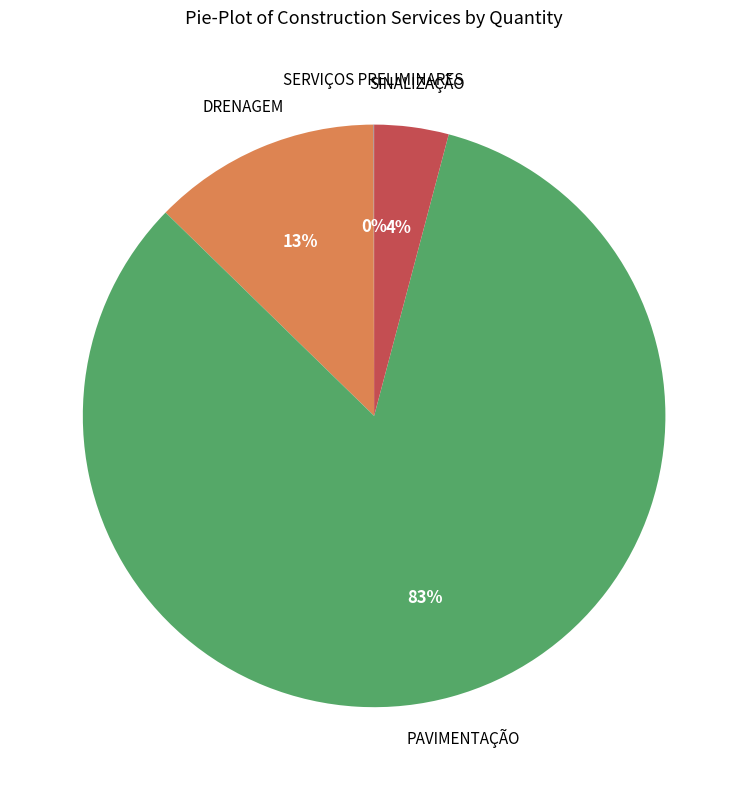

Is it true that DRENAGEM is 13% of the pie?

True